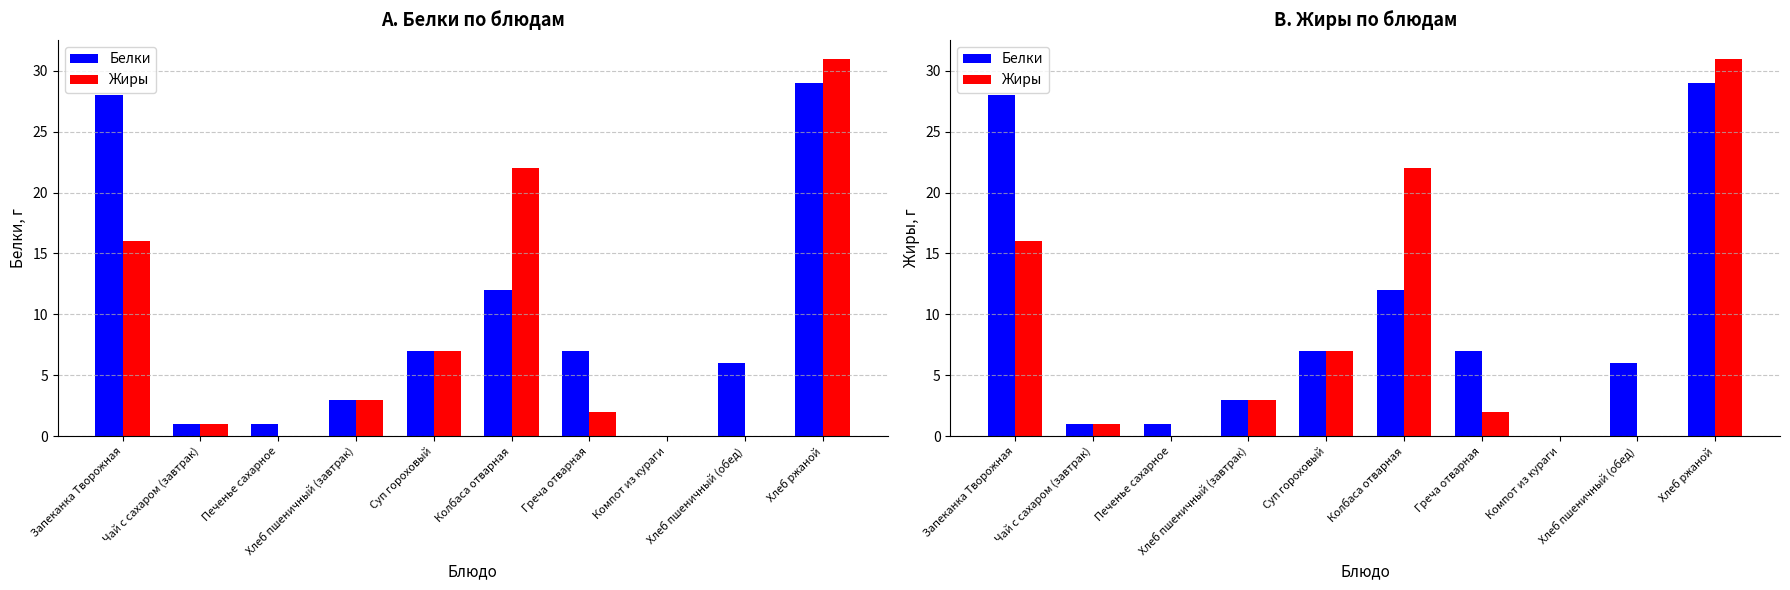

What is the label of the 5th bar from the left?

Суп гороховый